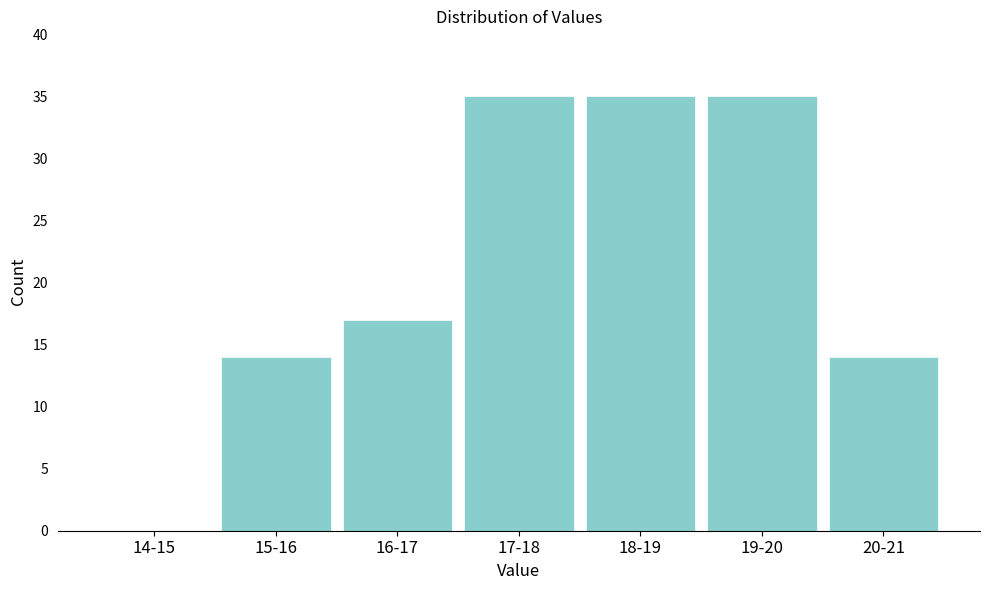

Reading left to right, what are all the values shown in this chart?

14-15=0	15-16=14	16-17=17	17-18=35	18-19=35	19-20=35	20-21=14